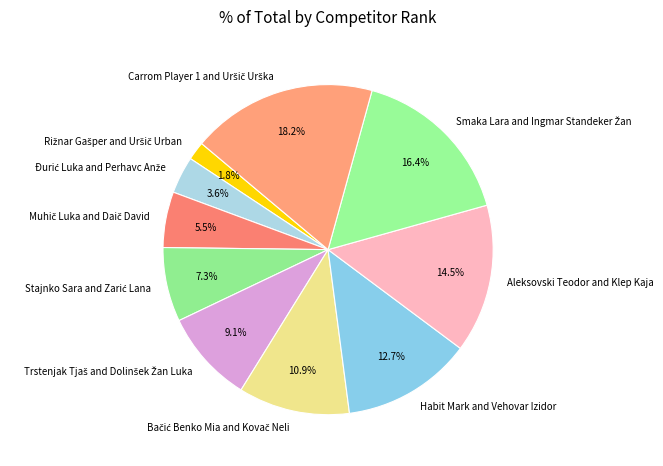

Does Habit Mark and Vehovar Izidor represent more than half of the total?

No